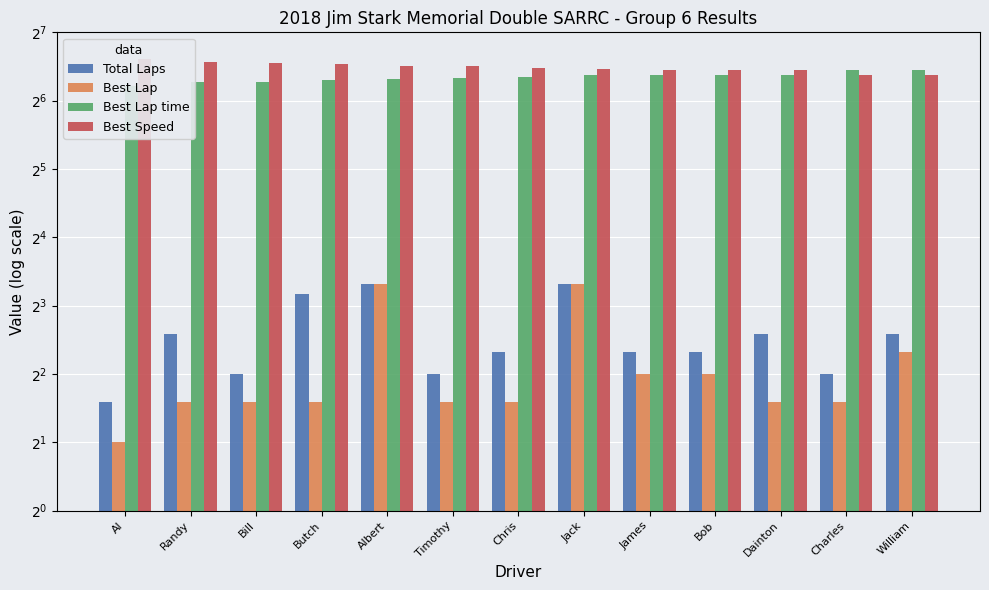

How many data points in Best Speed are above 89?

7